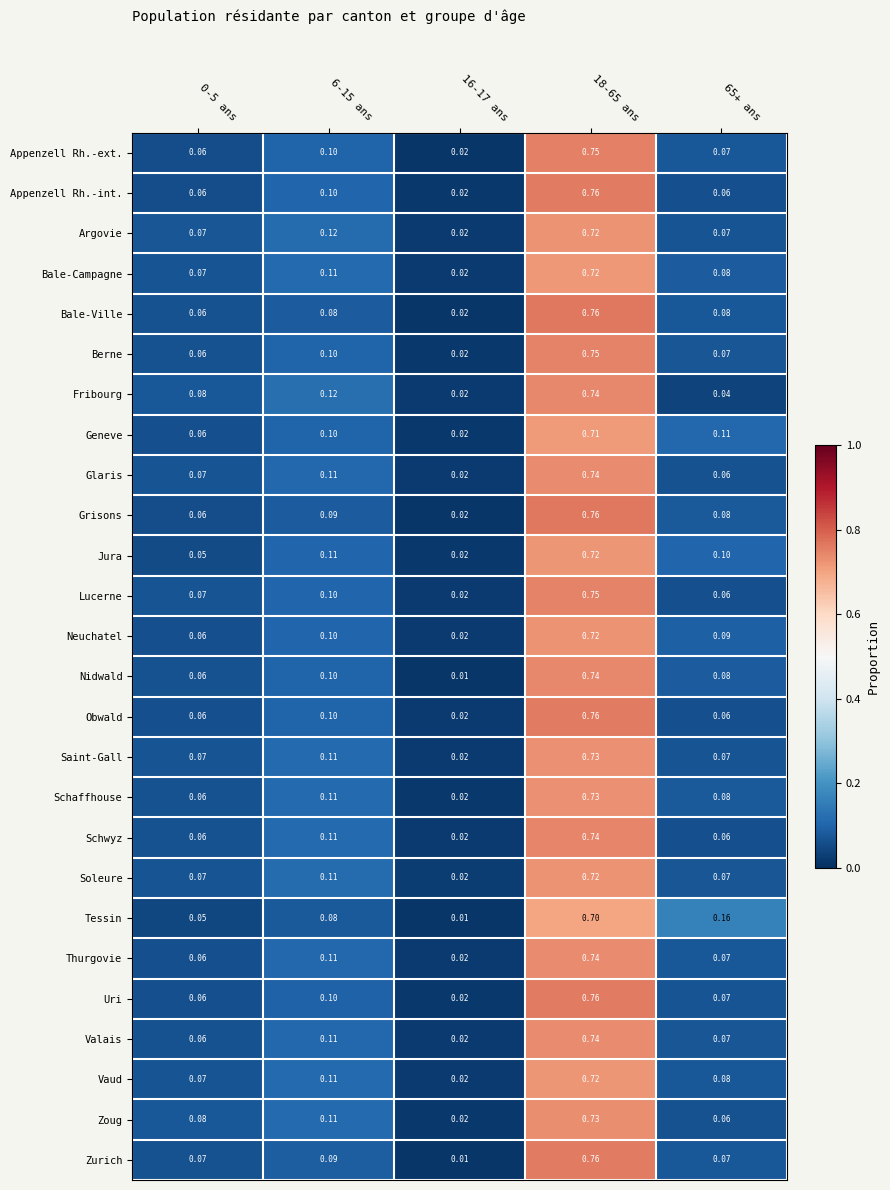

Which series has the largest range (max minus min)?

Zurich